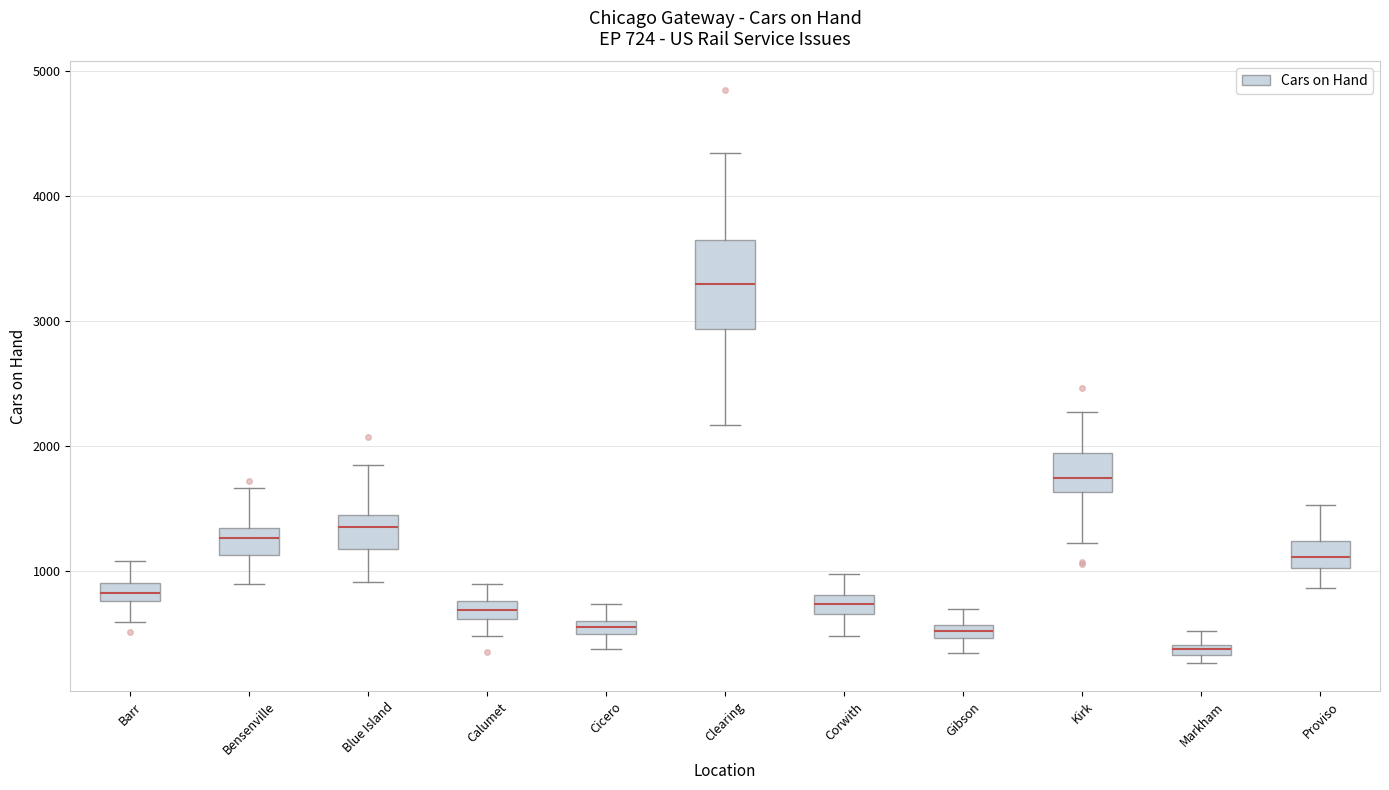

Which box is the tallest, from its lower edge to its upper edge?

Clearing